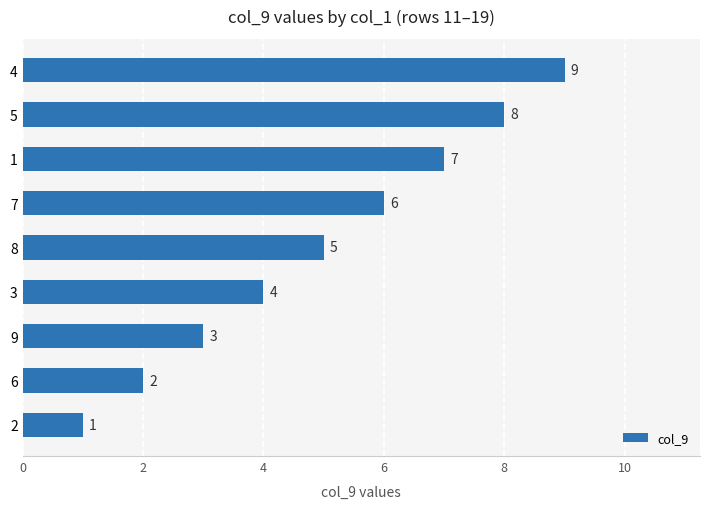

What is the ratio of the value at 4 to the value at 9?

3.0